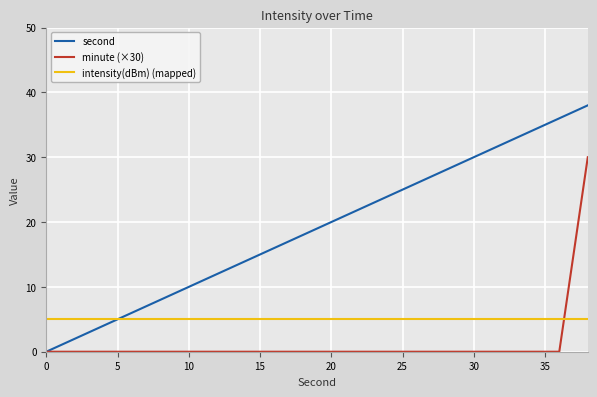

True or false: second and intensity(dBm) (mapped) cross at least once.

True